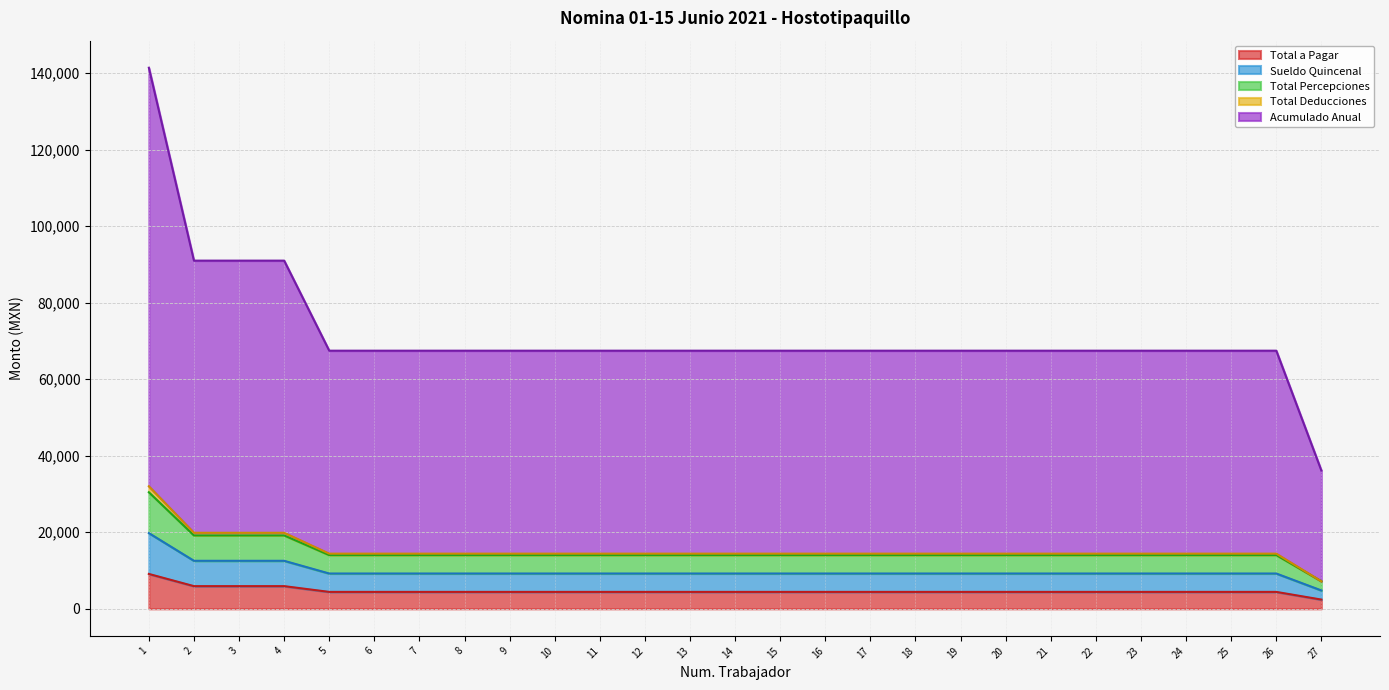

Does the chart display data point markers on the line(s)?

No